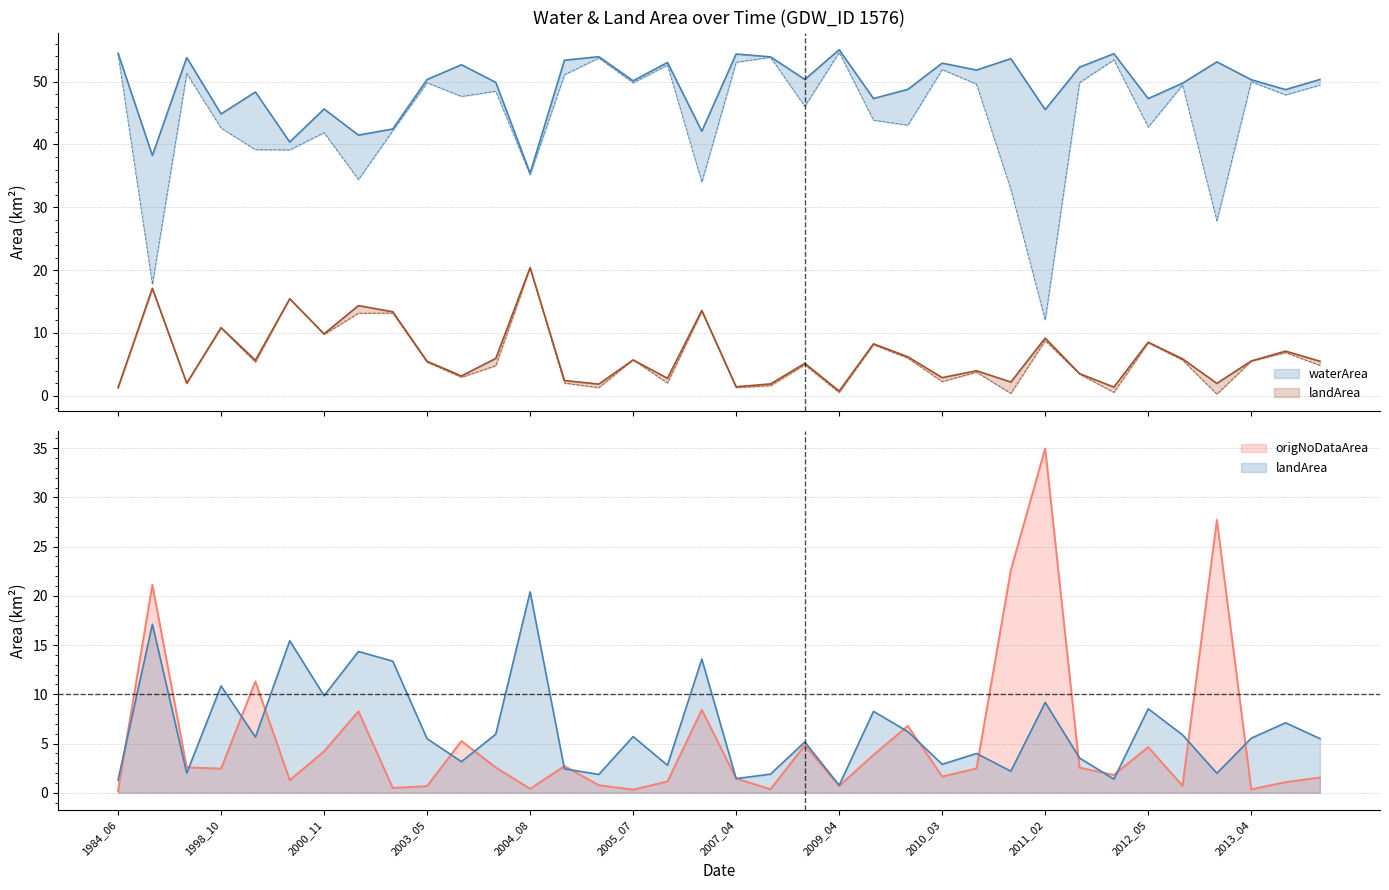

How many lines are shown in the chart?

5